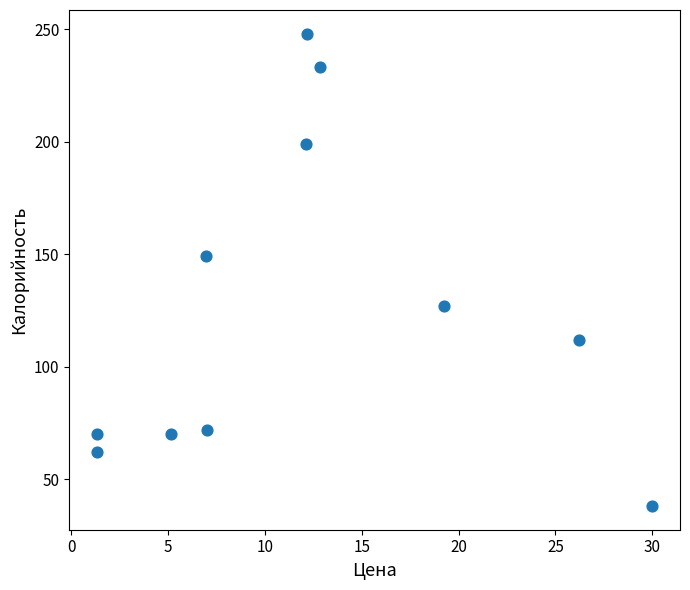

What Y value in the scatter plot is closest to 143?

149